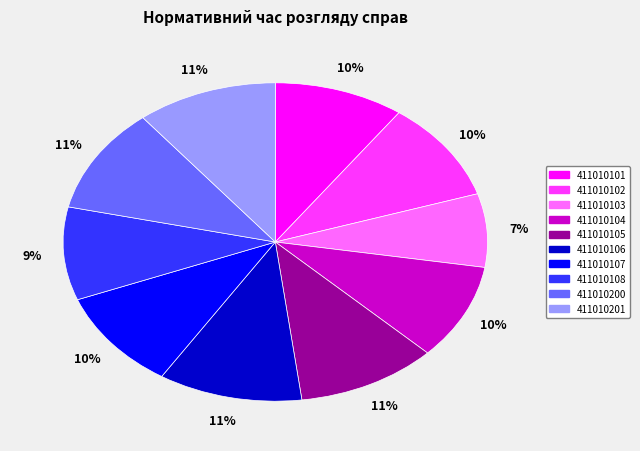

Is 411010103 the majority of the pie?

No